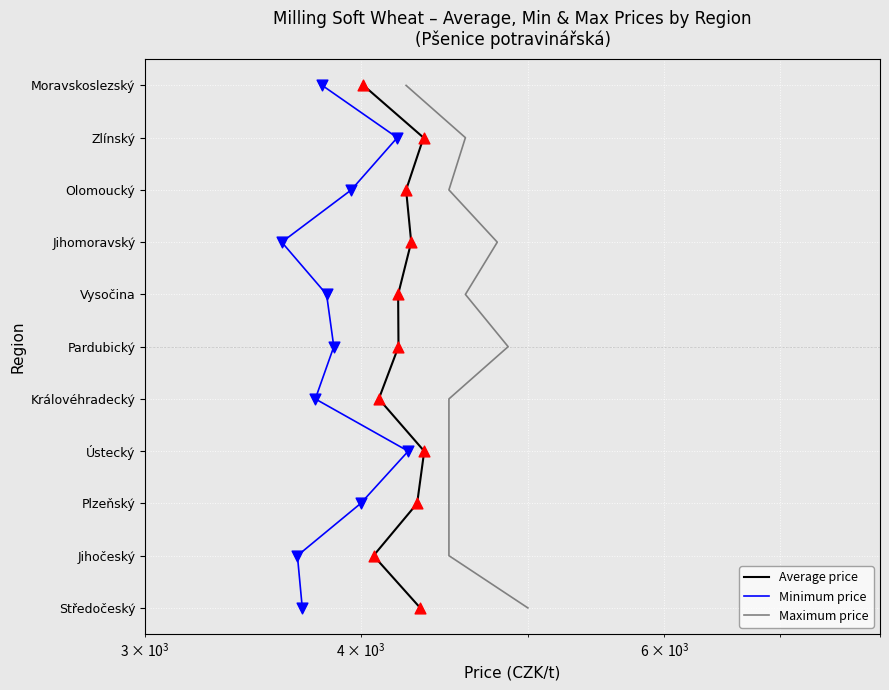

Which series reaches the minimum Y coordinate?

Average price